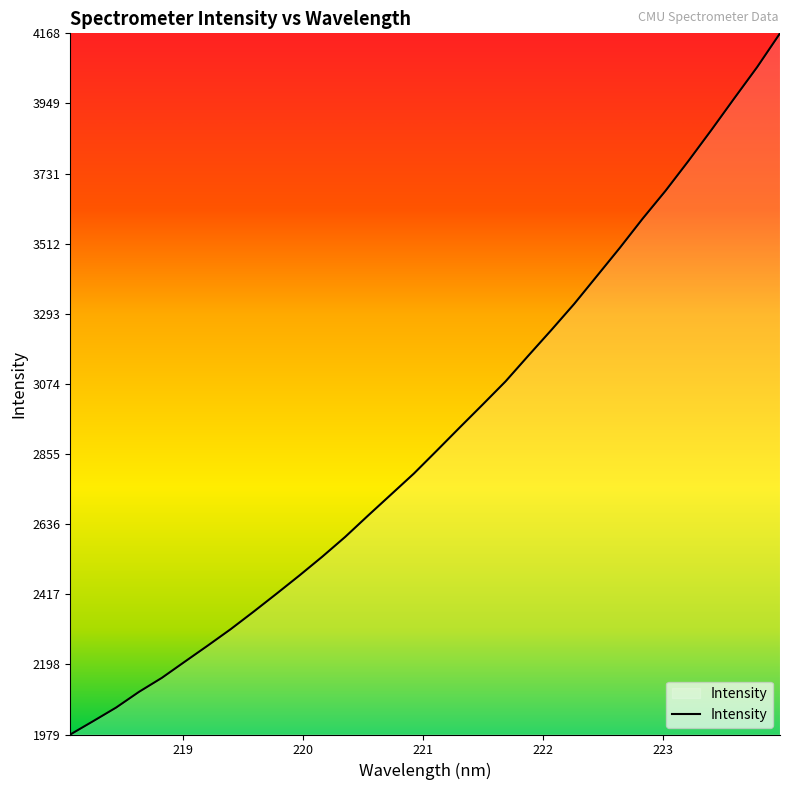

What is the greatest value displayed?

4168.8